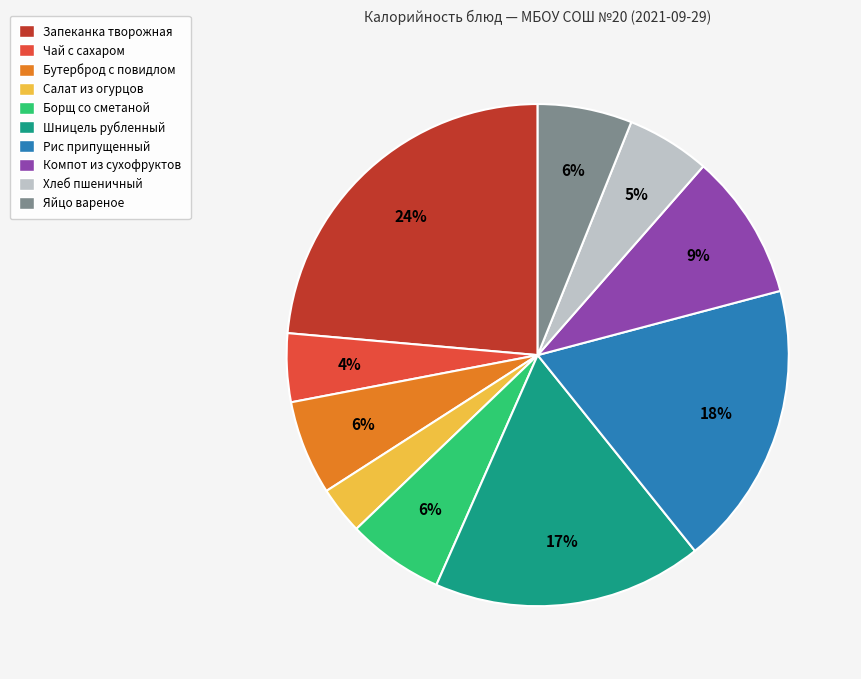

Which category has the smallest portion of the pie?

Салат из огурцов